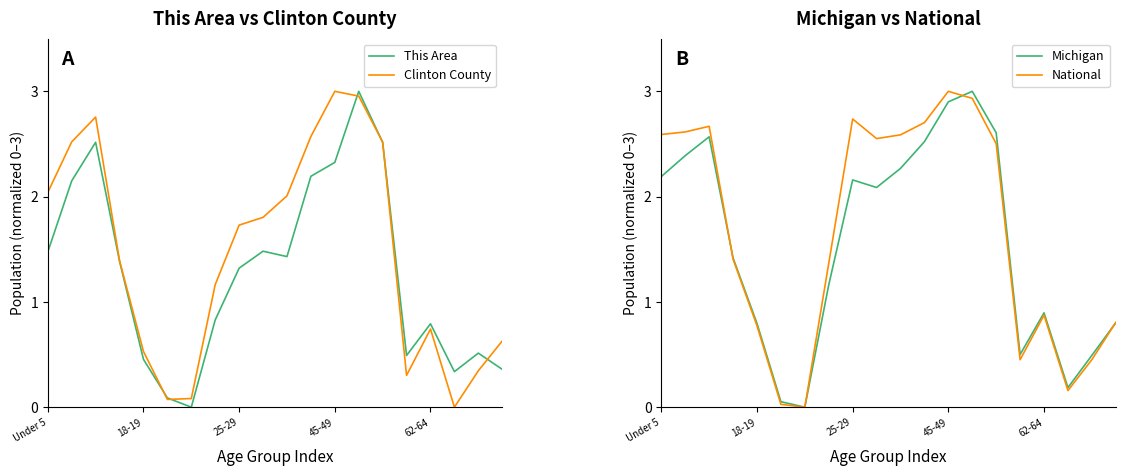

True or false: This Area and National intersect in this chart.

True